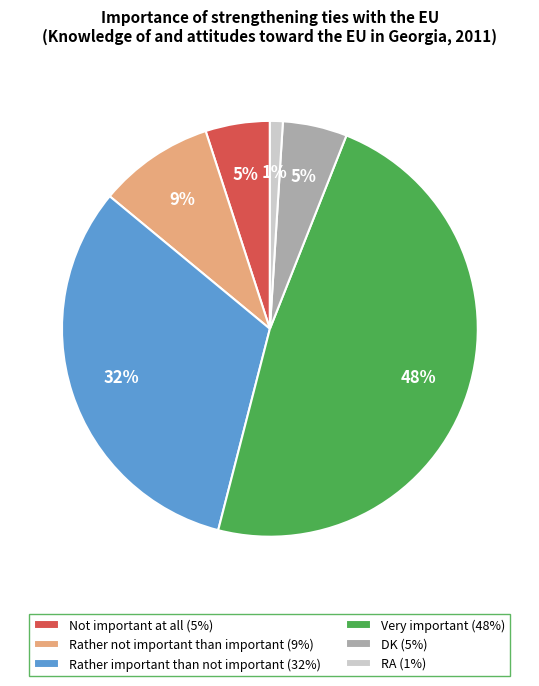

Count the number of slices in the pie.

6